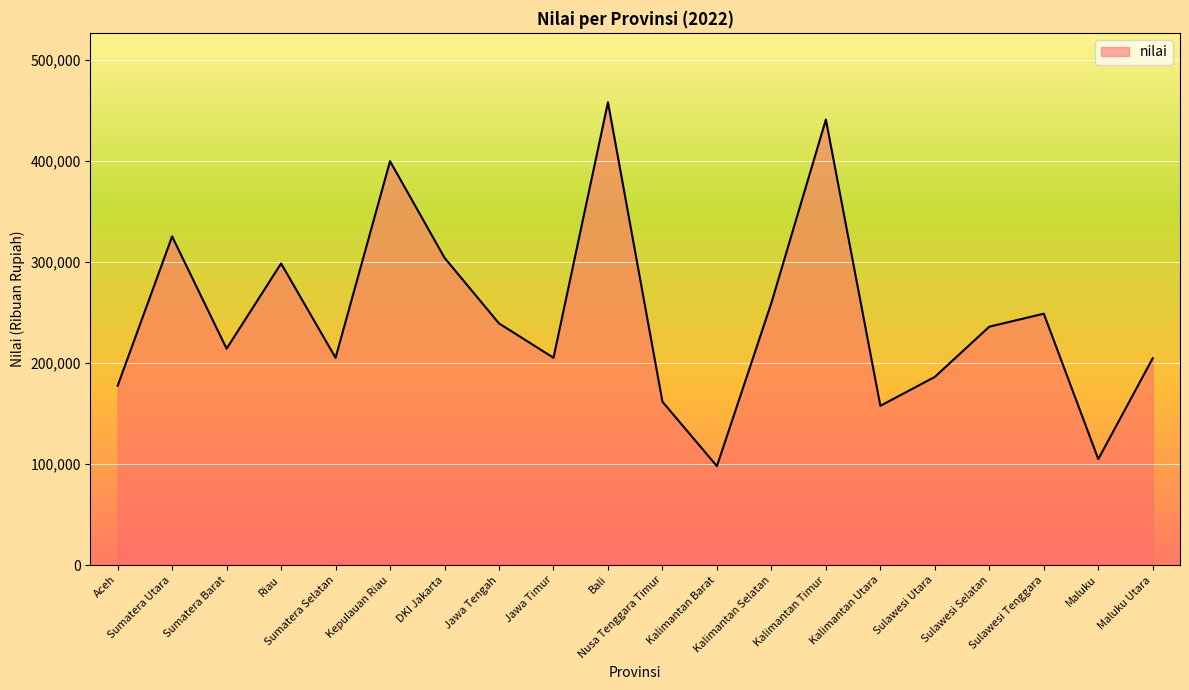

What is the average value?

246150